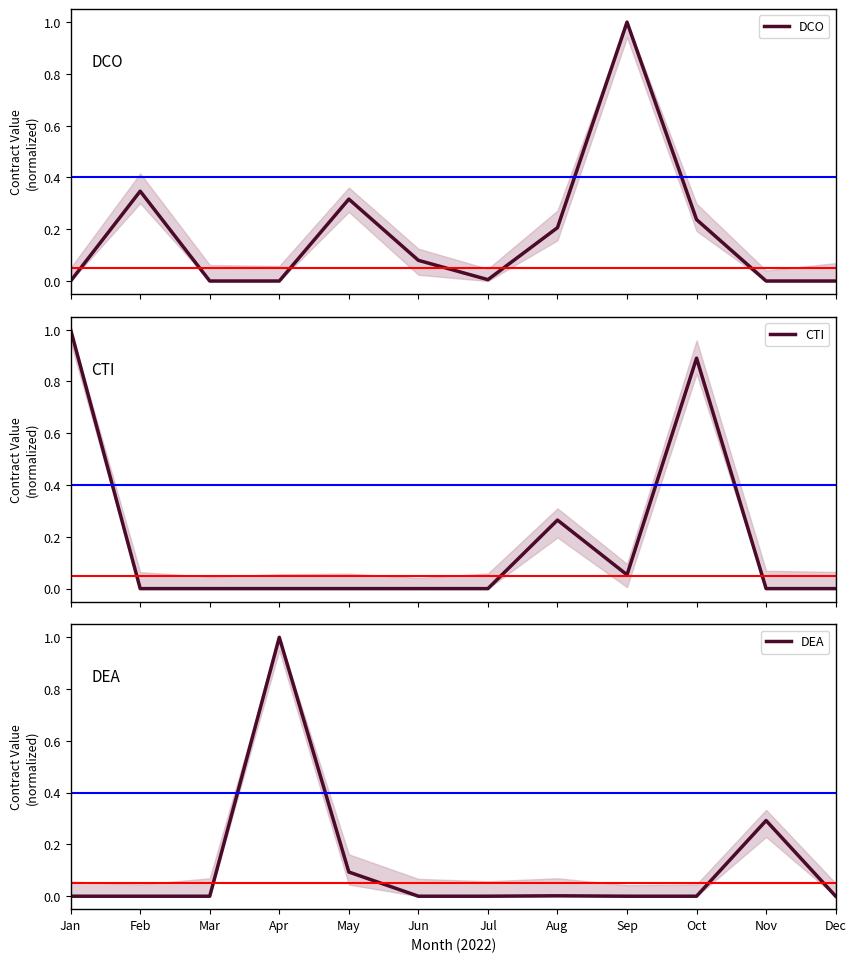

True or false: CTI has a value of 0.0 at Jun.

True